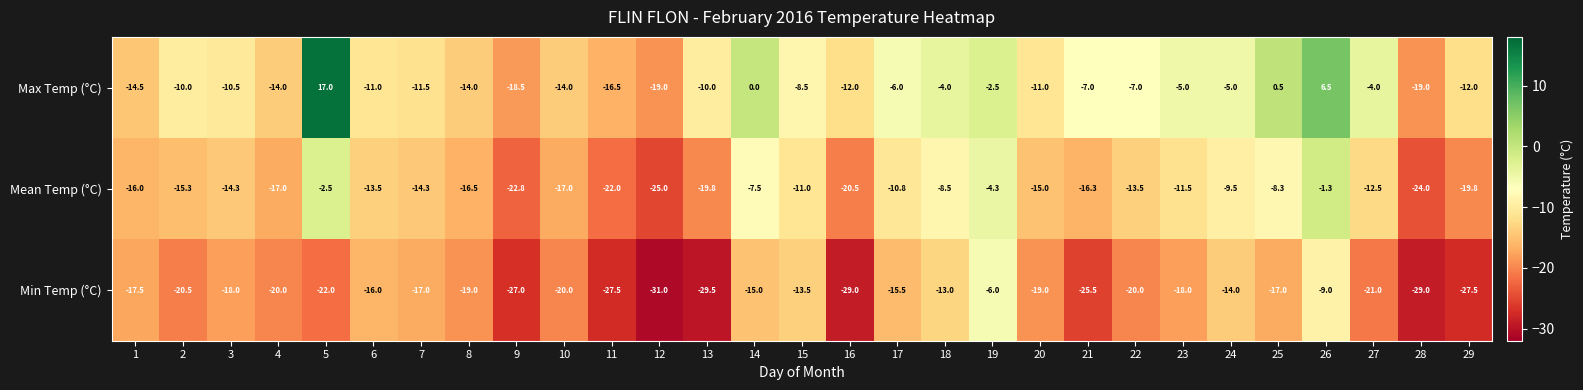

How many distinct data groups are displayed?

3